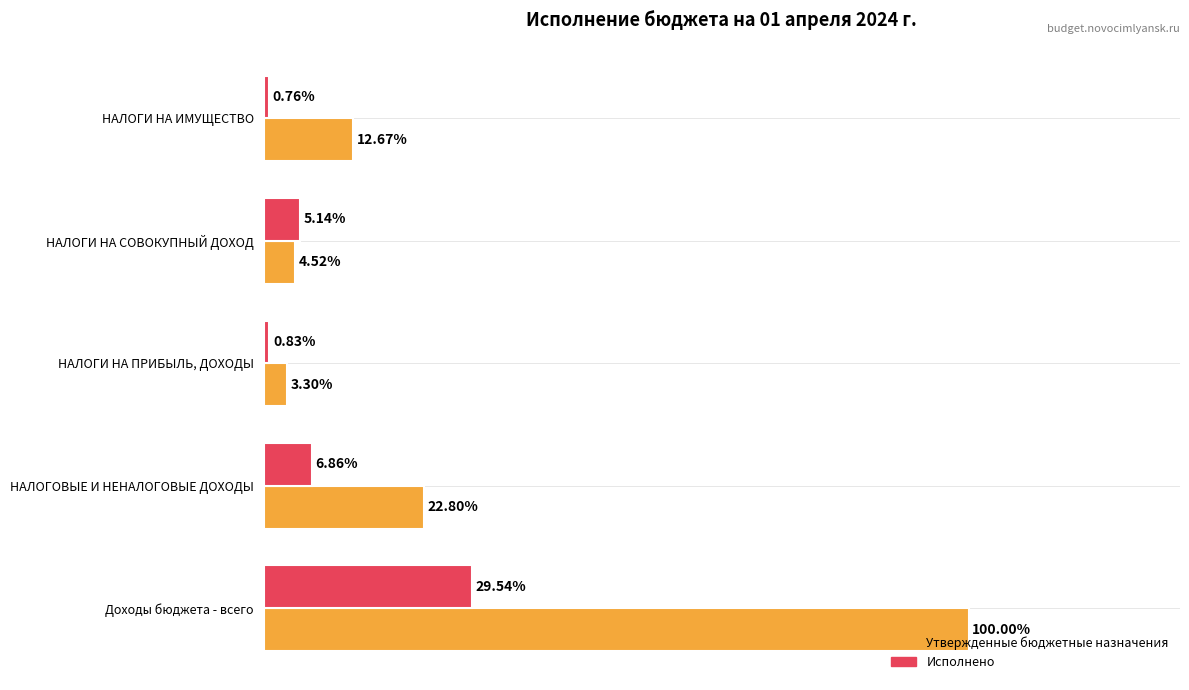

Which category has the lowest value in the Утвержденные бюджетные назначения series?

НАЛОГИ НА ПРИБЫЛЬ, ДОХОДЫ